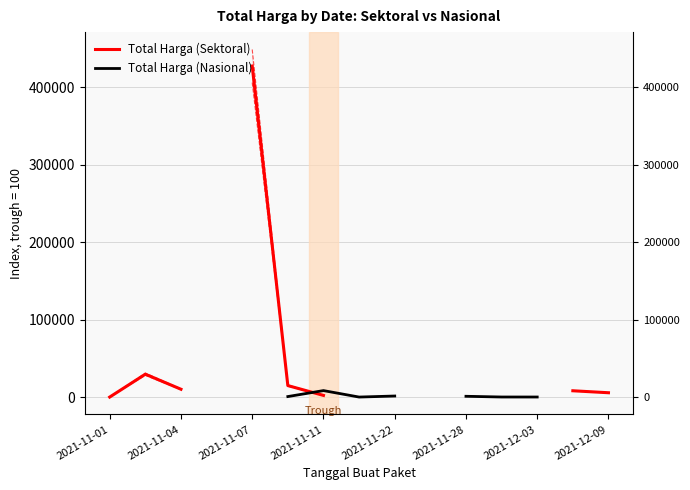

Which series ends up on top after the final intersection of Total Harga (Sektoral) and Total Harga (Nasional)?

Total Harga (Nasional)